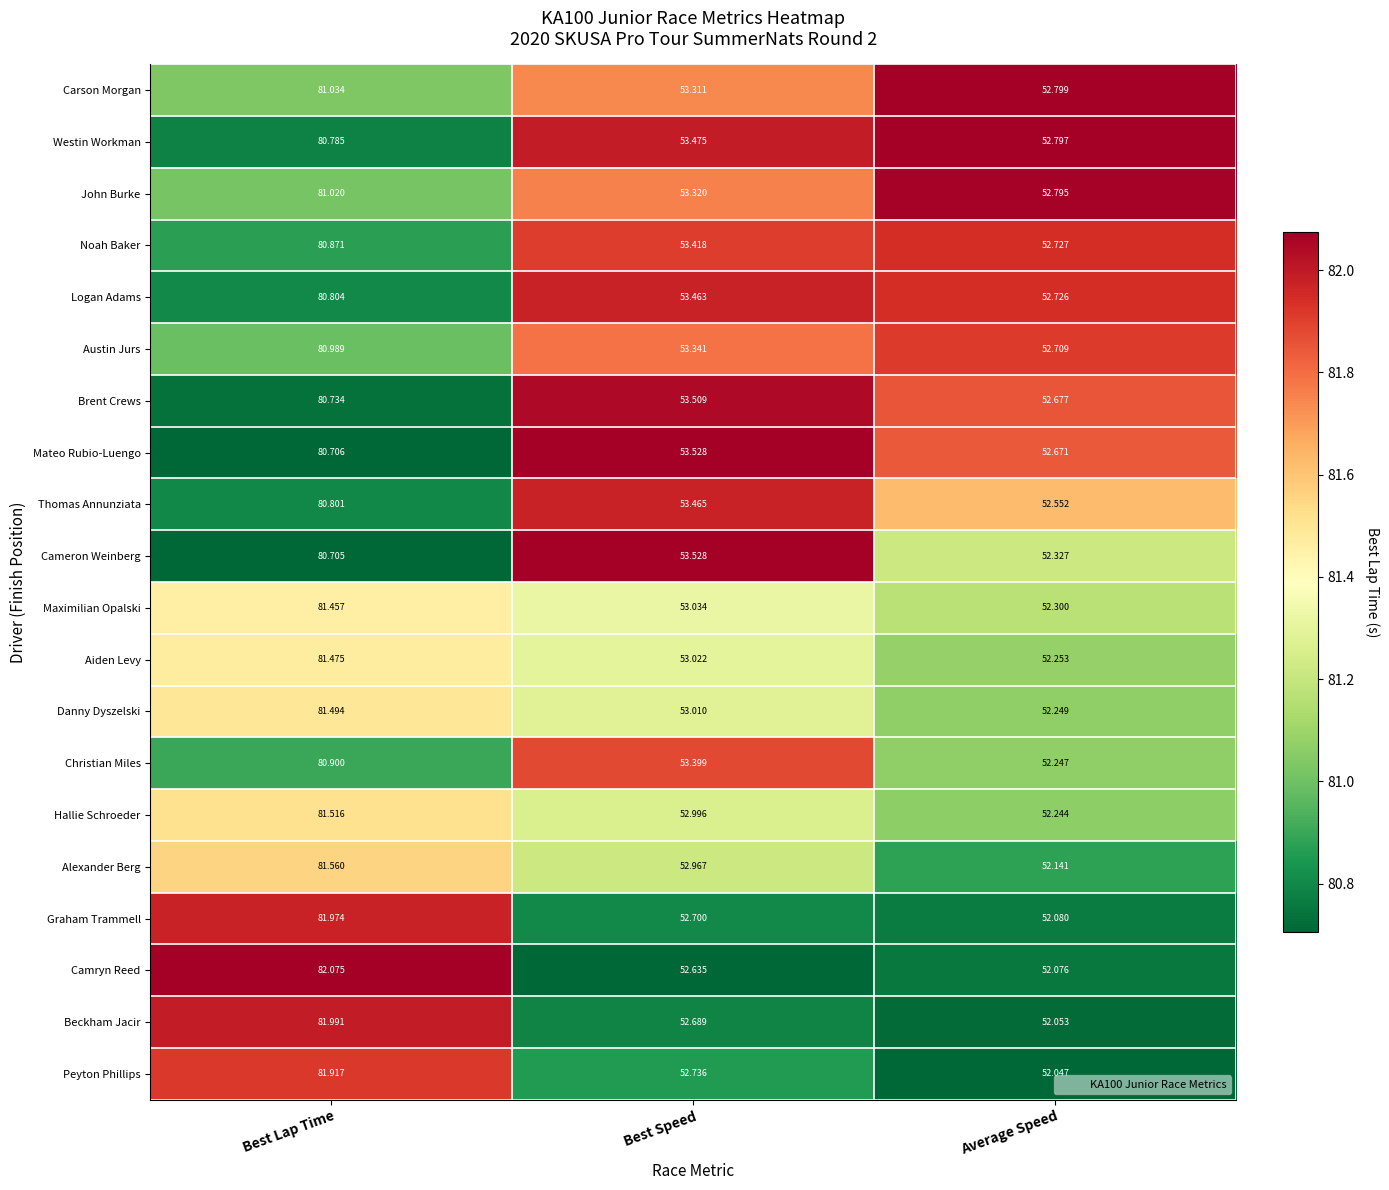

At which category does the chart reach its peak across all series?

Best Lap Time